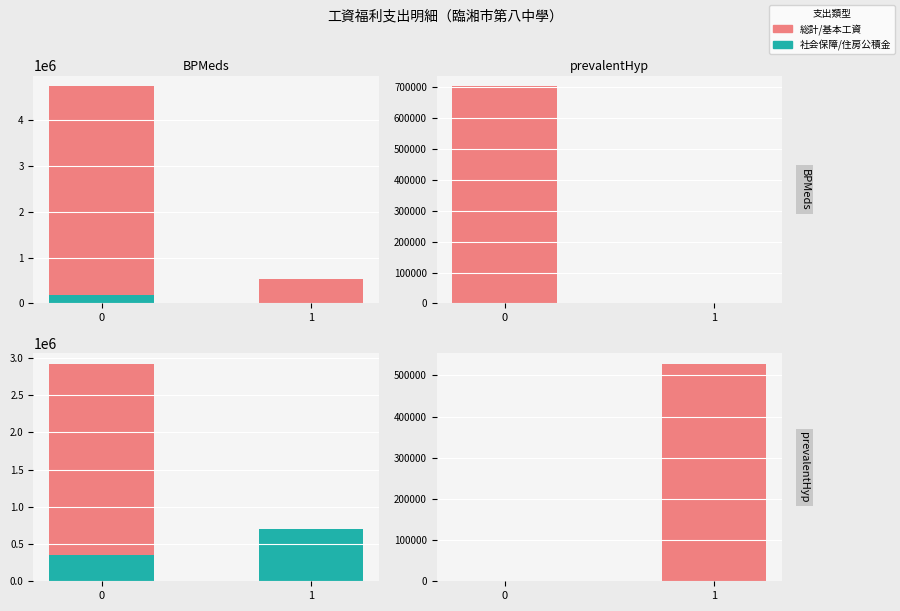

List the series in order of their overall mean, highest first.

総計/基本工資, 社会保障/住房